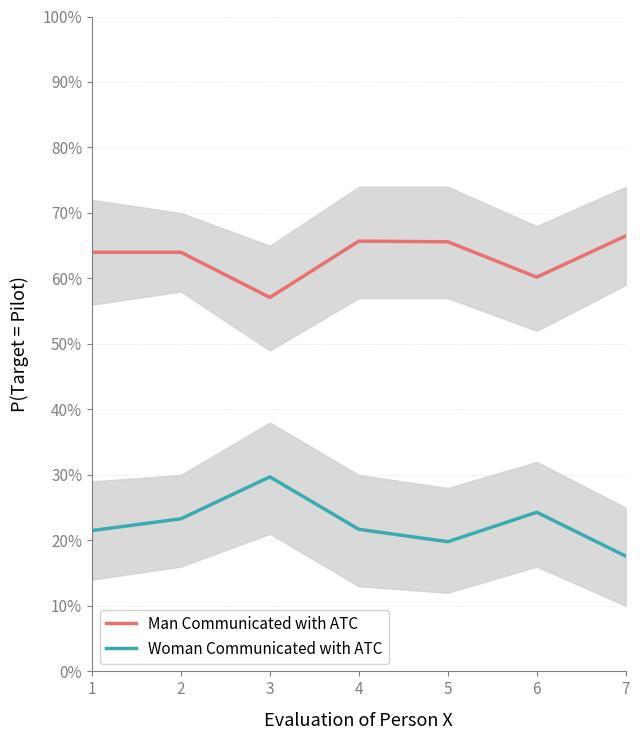

True or false: Woman Communicated with ATC and Man Communicated with ATC cross at least once.

False